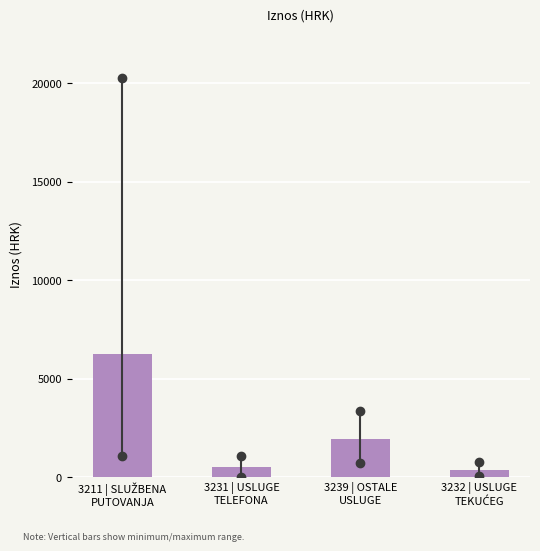

Reading right to left, transcribe all the data shown in this chart.

345.3	1928.0	507.2	6263.8